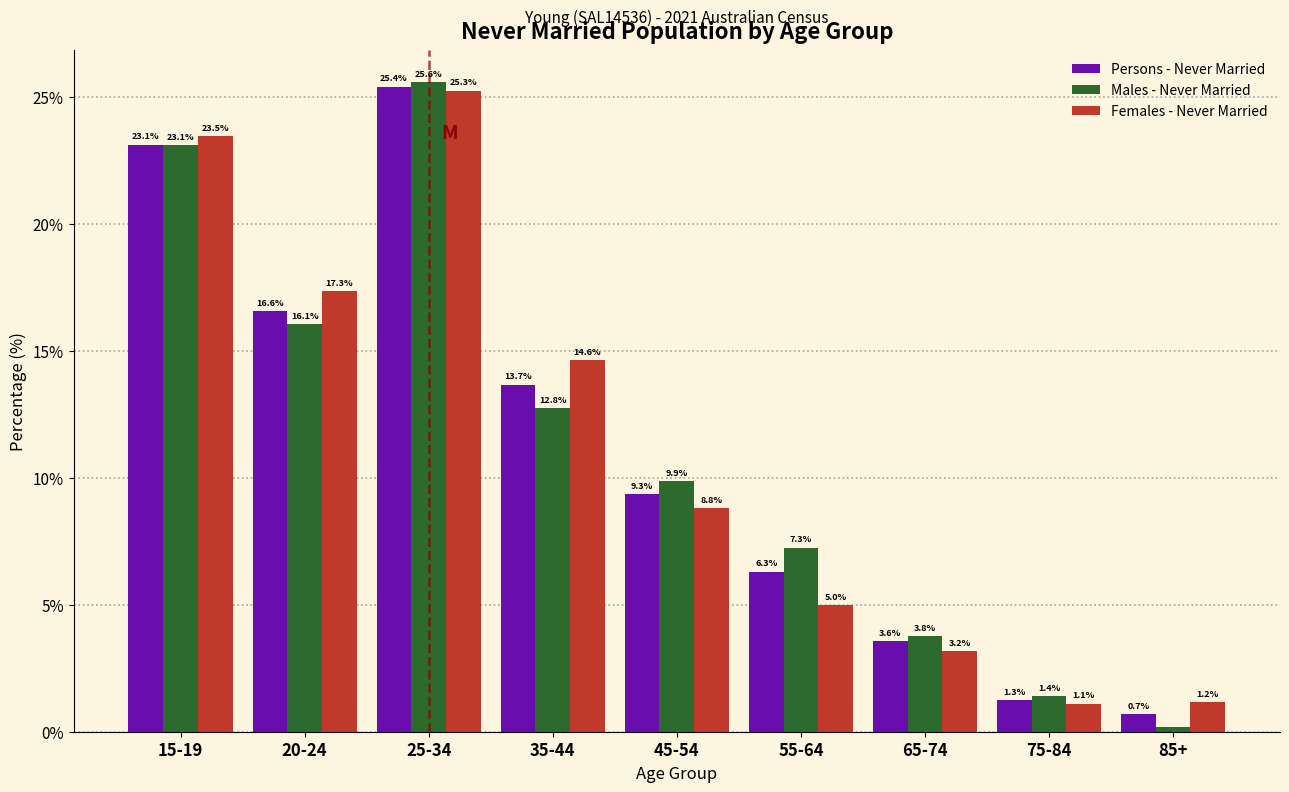

What is the average value of the Persons - Never Married series?

11.1